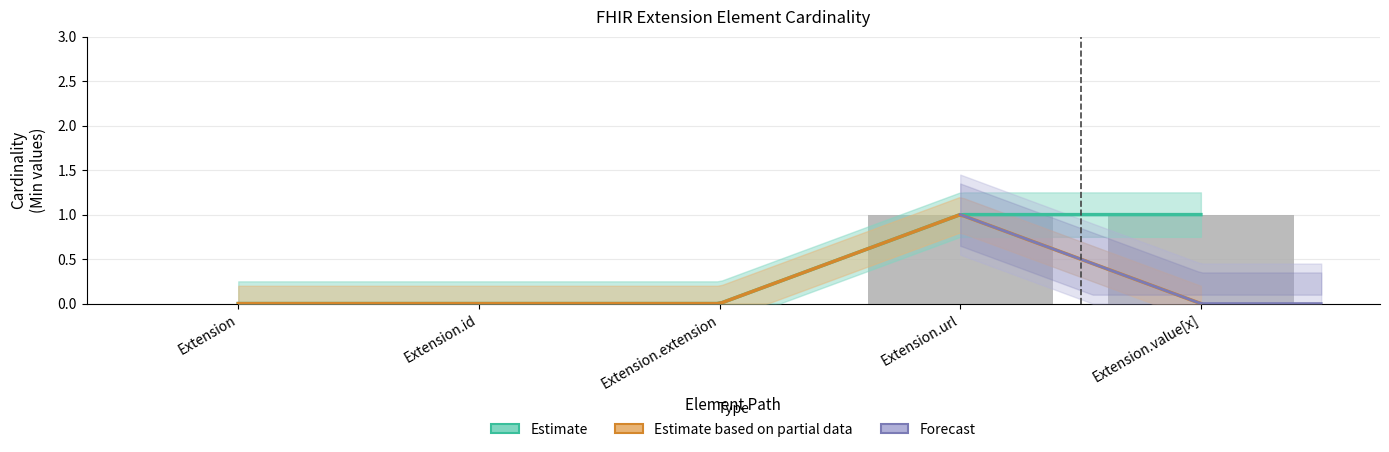

What is the greatest value displayed?

1